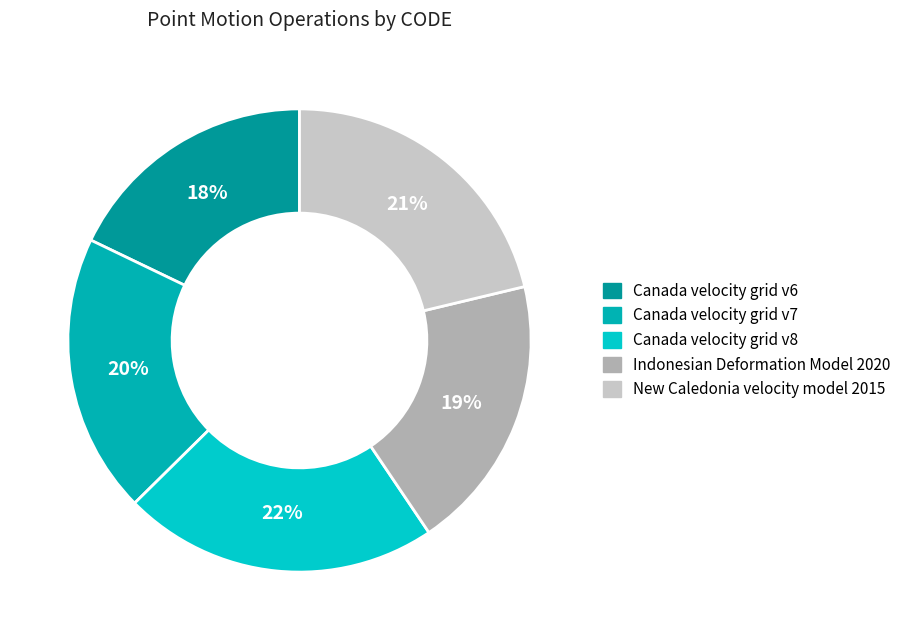

Does Canada velocity grid v7 account for over 50% of the chart?

No